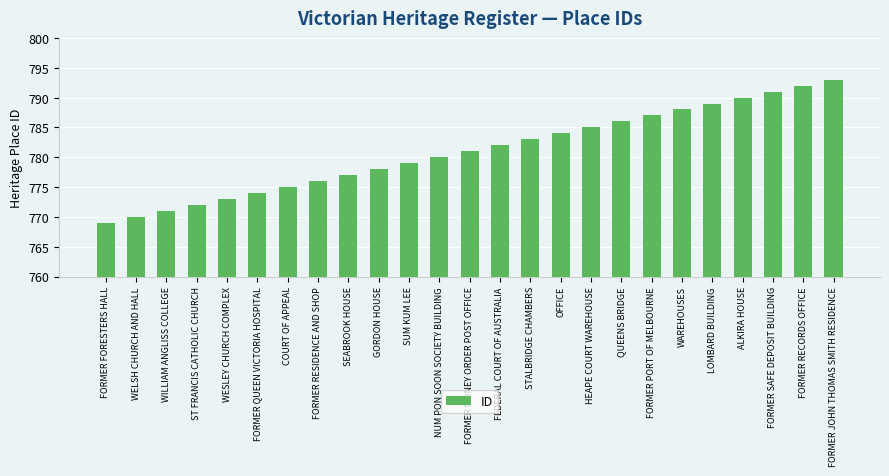

How many data points does each series have?

25